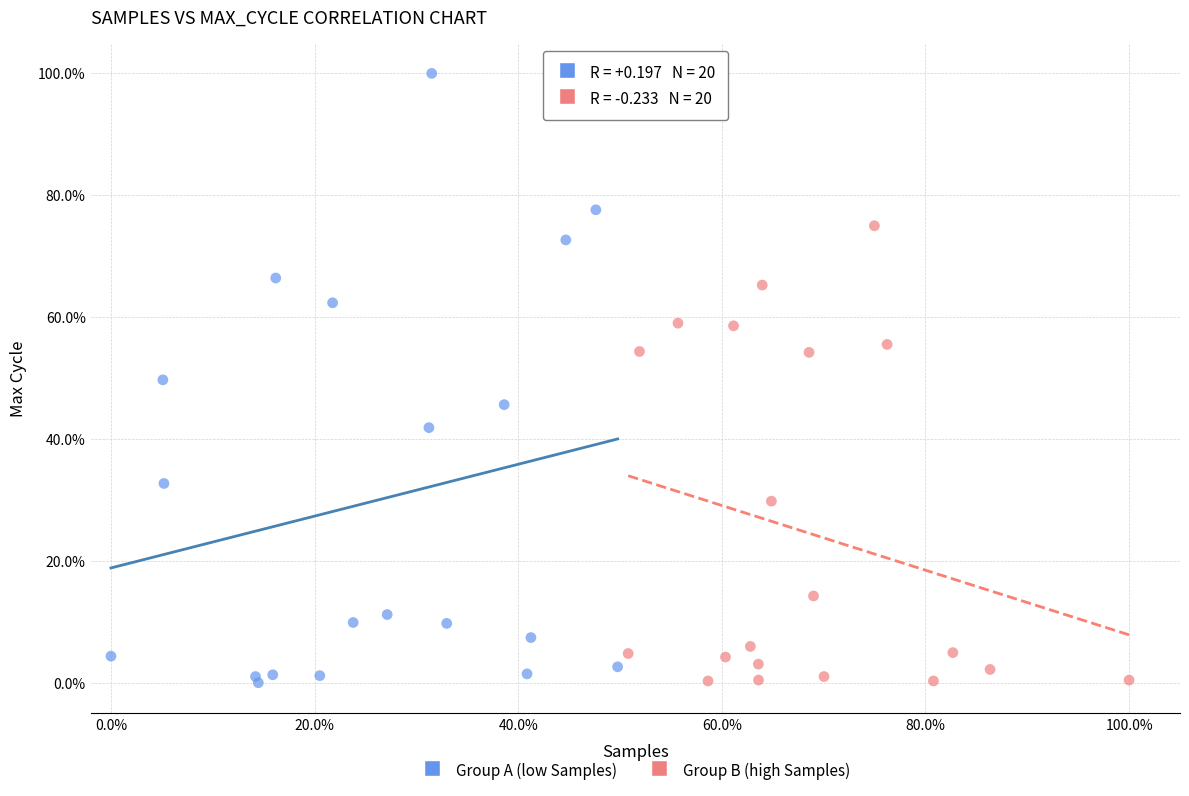

What are all the series names shown in the legend?

Group A (low Samples), Group B (high Samples)